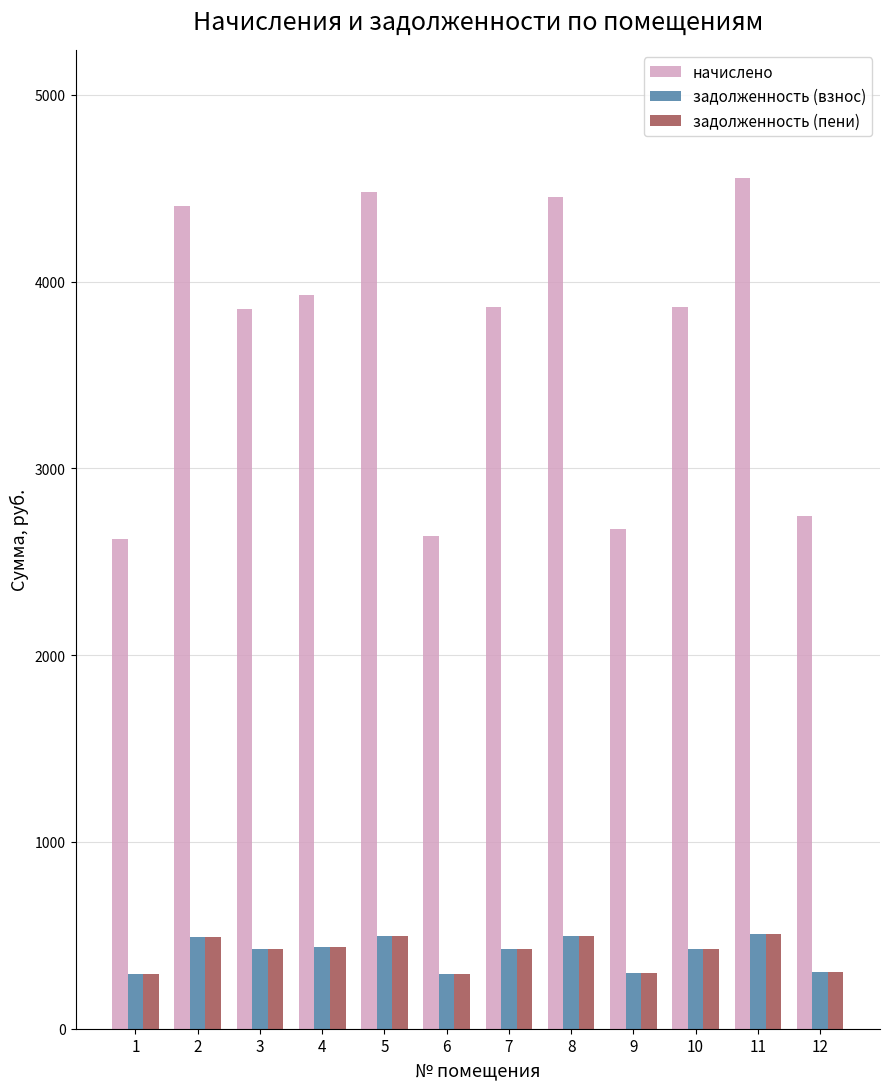

Which series has the largest range (max minus min)?

начислено